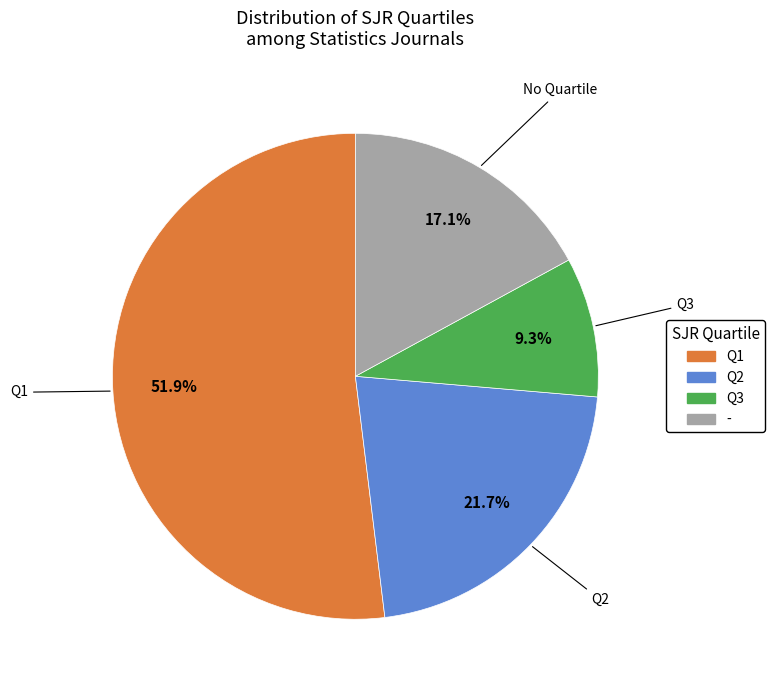

How many segments does this pie chart have?

4